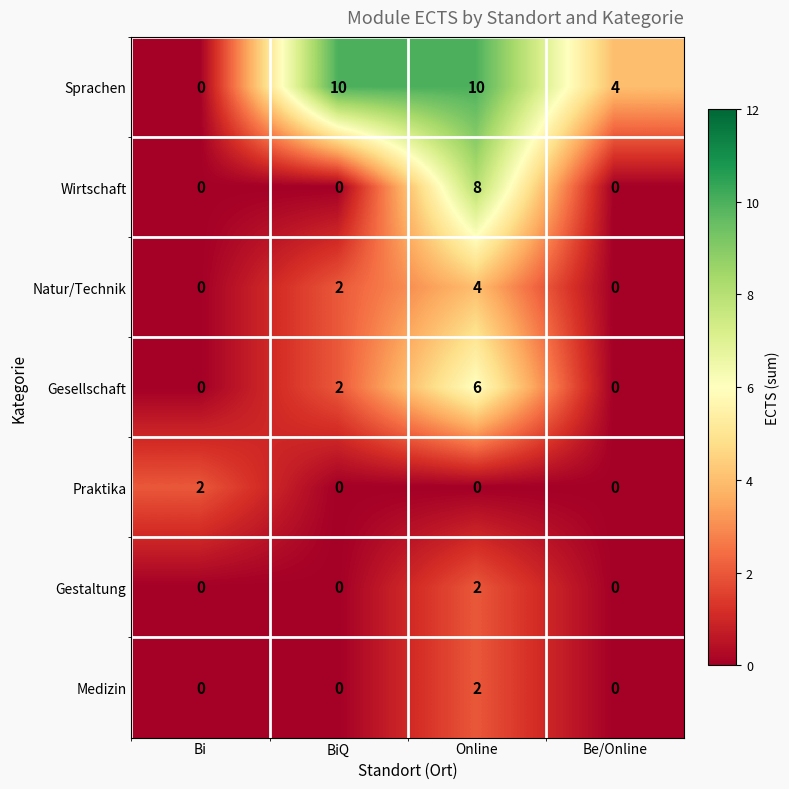

At which label does Praktika reach its peak?

Bi